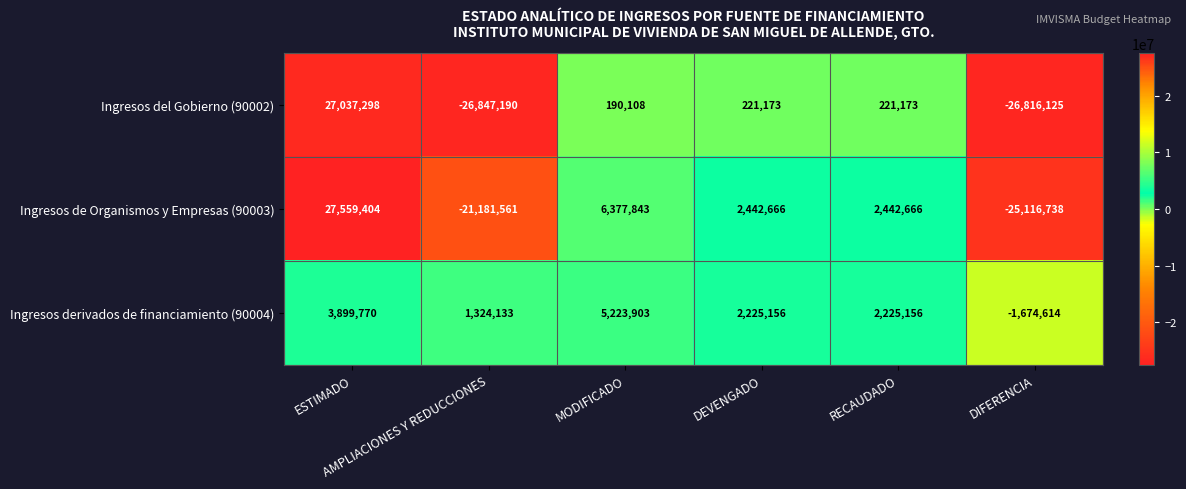

What is the sum of all Ingresos del Gobierno (90002) values?

-25993563